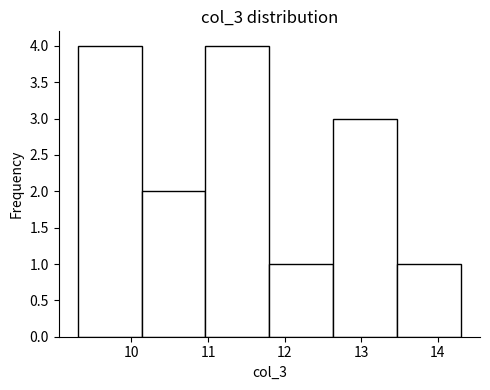

Reading left to right, transcribe this chart: for each bar, give the range it covers on the x-axis and its height. Neither the bar edges nor the heights are printed on the chart, so give them approximately, as read against the axes.

9.3 to 10.1: 4
10.1 to 11.0: 2
11.0 to 11.8: 4
11.8 to 12.6: 1
12.6 to 13.5: 3
13.5 to 14.3: 1